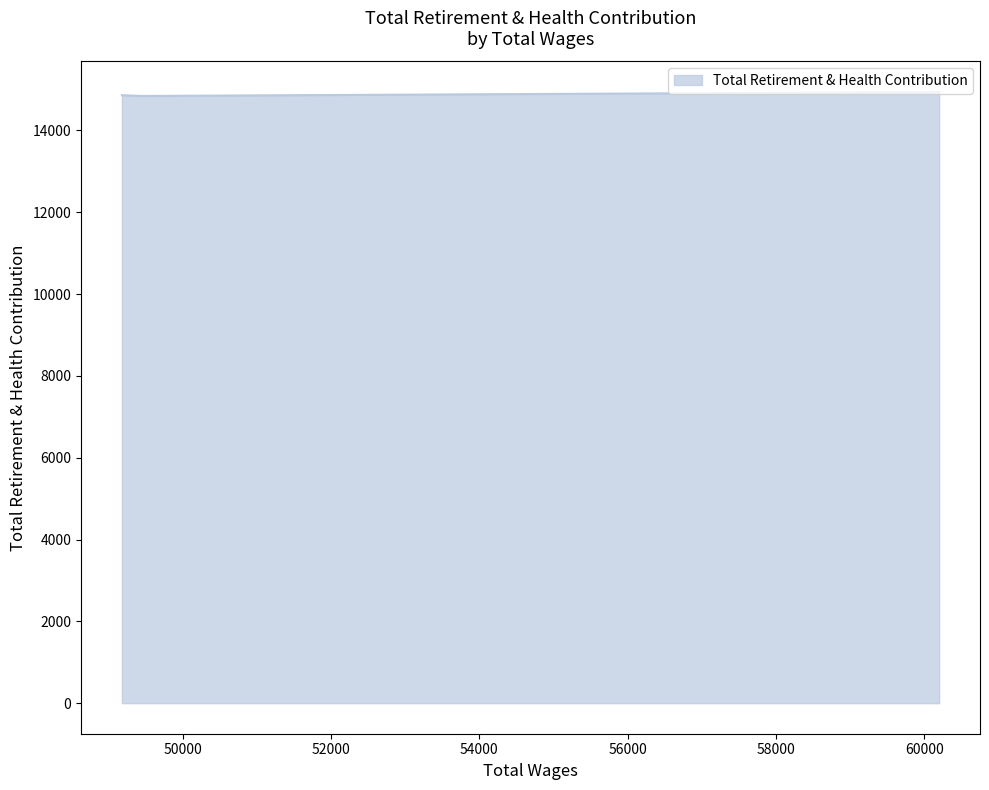

What is the average value?

14881